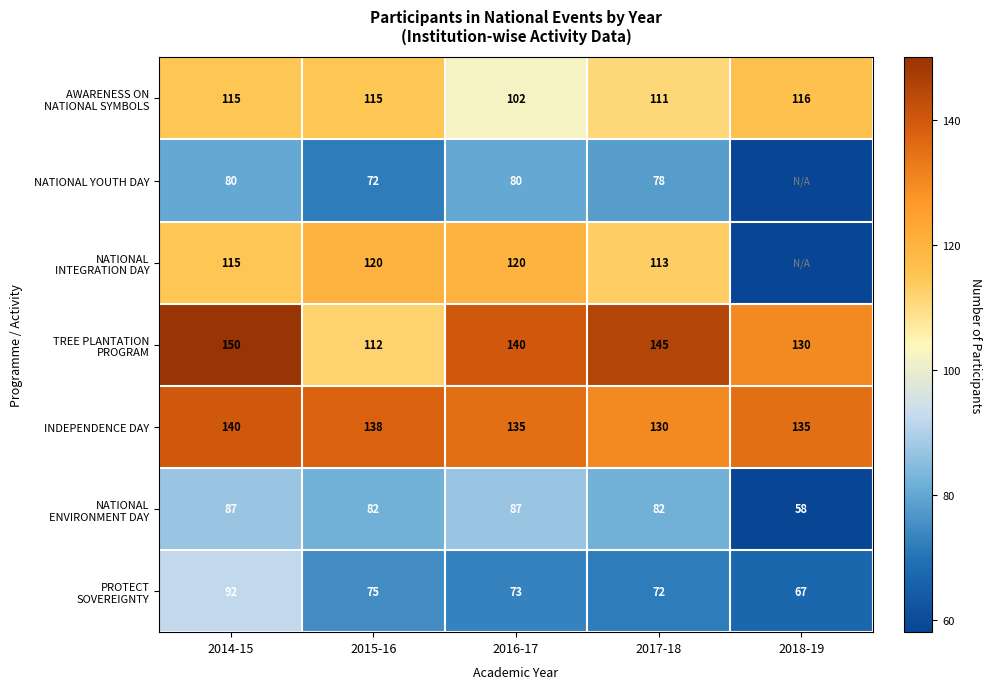

Is it true that INDEPENDENCE DAY equals 135 at 2018-19?

True